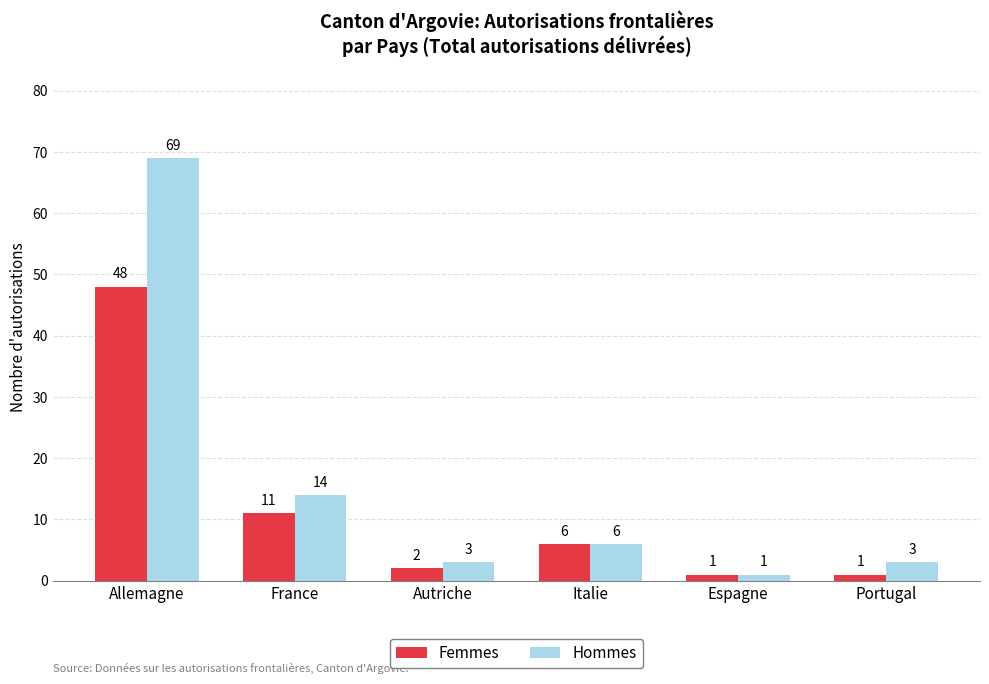

Reading left to right, list all the values displayed in this chart.

Femmes: 48	11	2	6	1	1
Hommes: 69	14	3	6	1	3